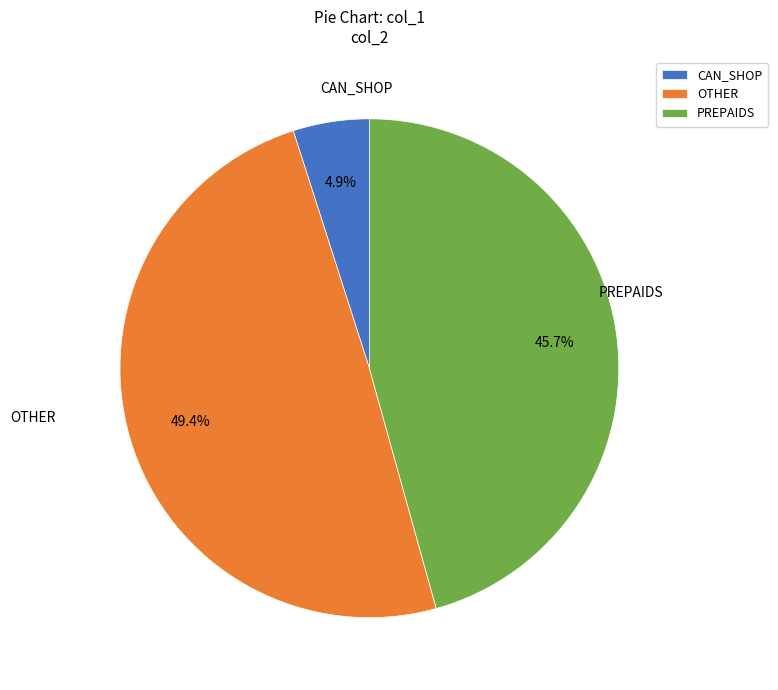

Does OTHER account for over 50% of the chart?

No